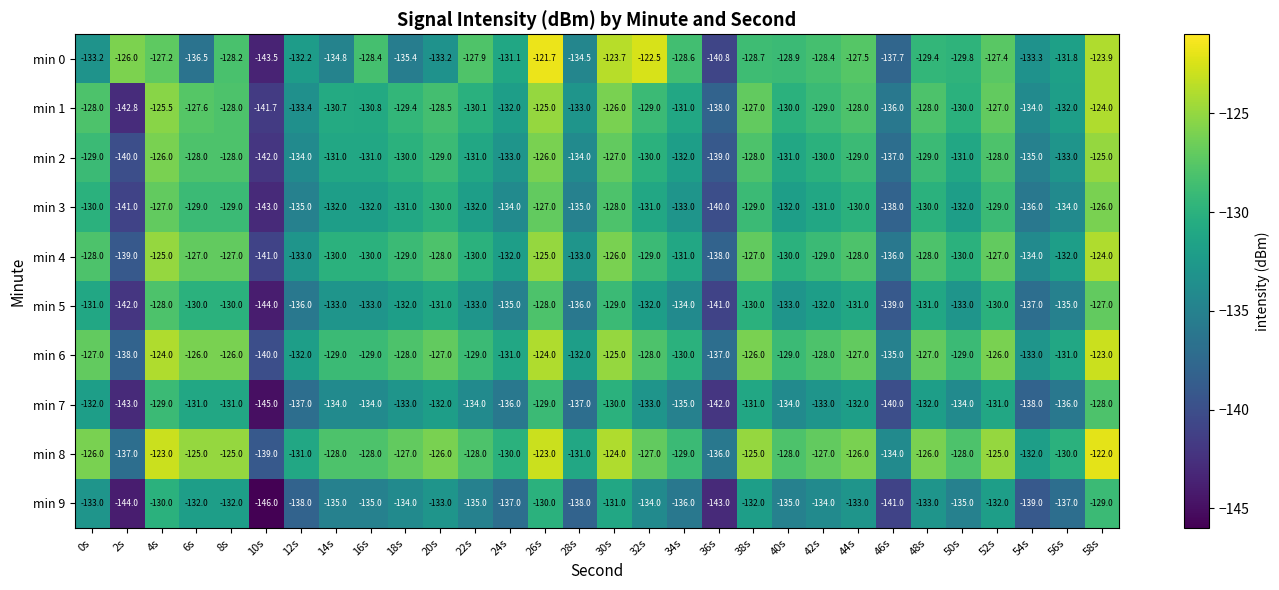

What is the sum of the min 7 values at 38s and 36s?

-273.0